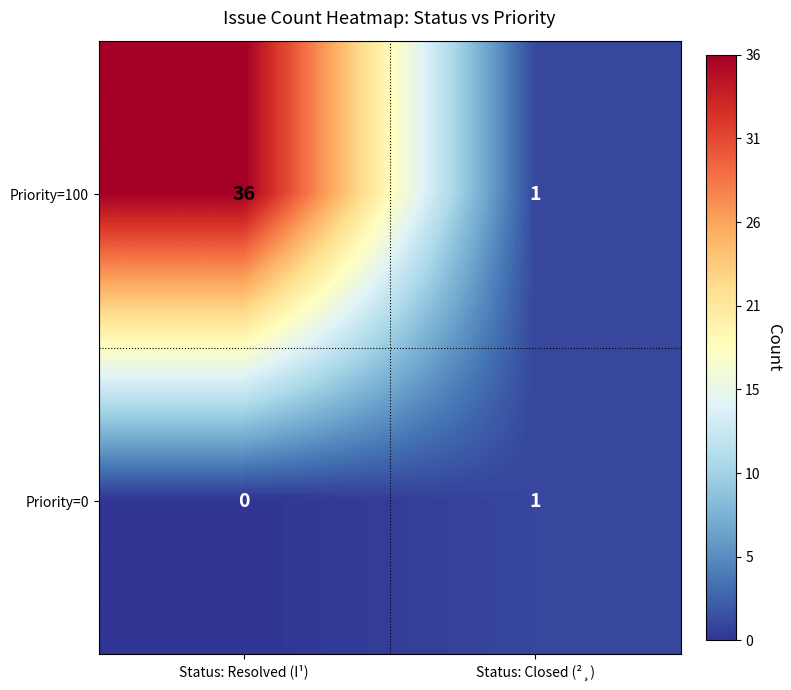

At which category is the sum across all series the highest?

Status: Resolved (I¹)